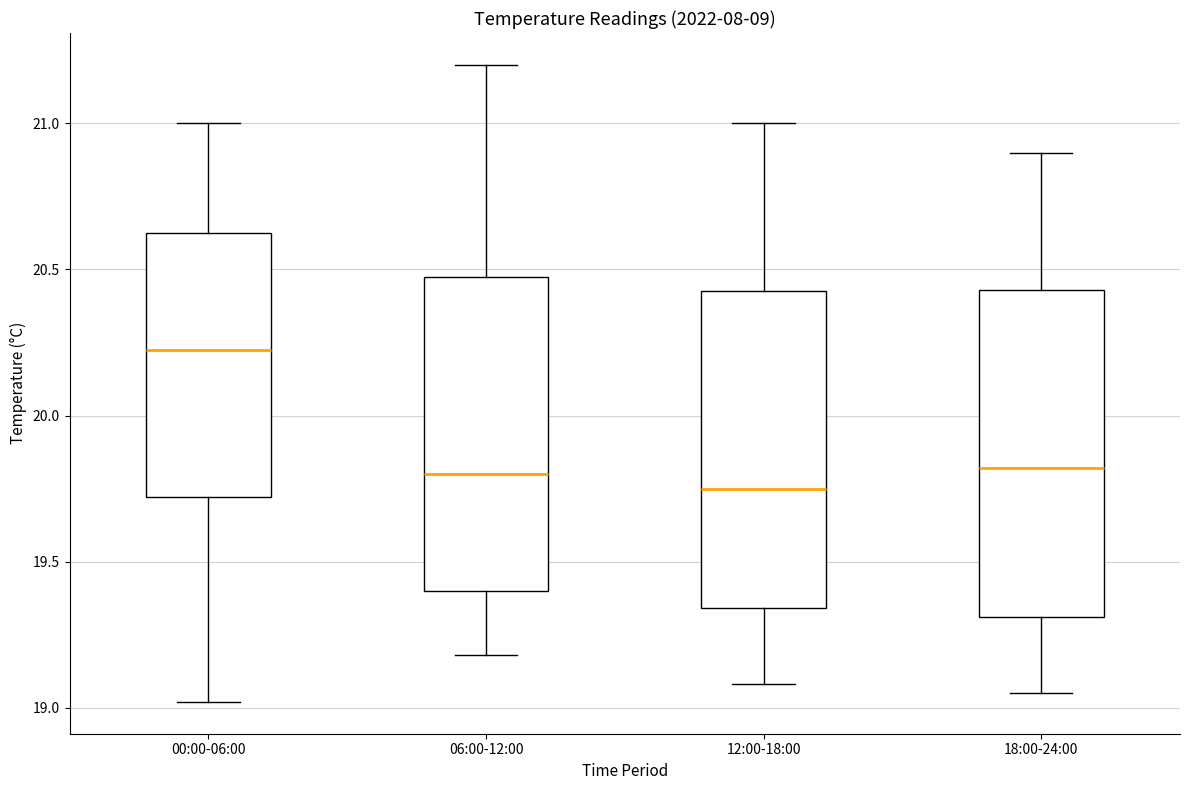

Reading left to right, transcribe this box plot: for each box, give where its median line is, the range the box spans, and where its two whiskers end, as read against the y-axis. The values are not printed on the chart, so give them approximately, as read against the axis.

00:00-06:00: median 20.25, box 19.70 to 20.65, whiskers 19.00 to 21.00
06:00-12:00: median 19.80, box 19.40 to 20.50, whiskers 19.20 to 21.20
12:00-18:00: median 19.75, box 19.35 to 20.45, whiskers 19.10 to 21.00
18:00-24:00: median 19.80, box 19.30 to 20.45, whiskers 19.05 to 20.90